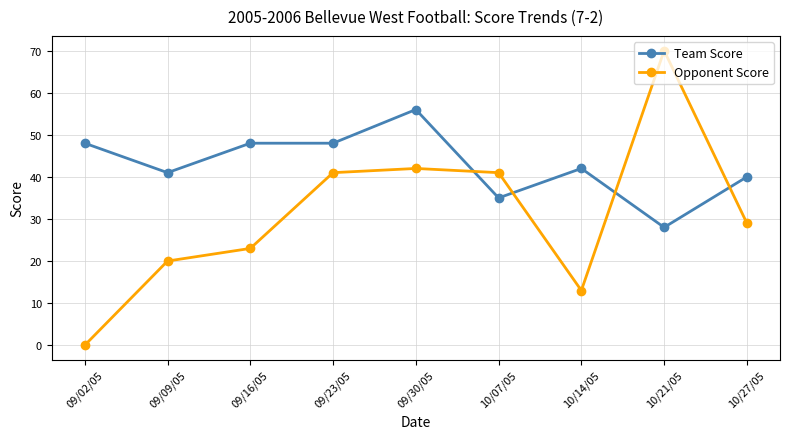

Rank the series by their maximum value, from lowest to highest.

Team Score, Opponent Score